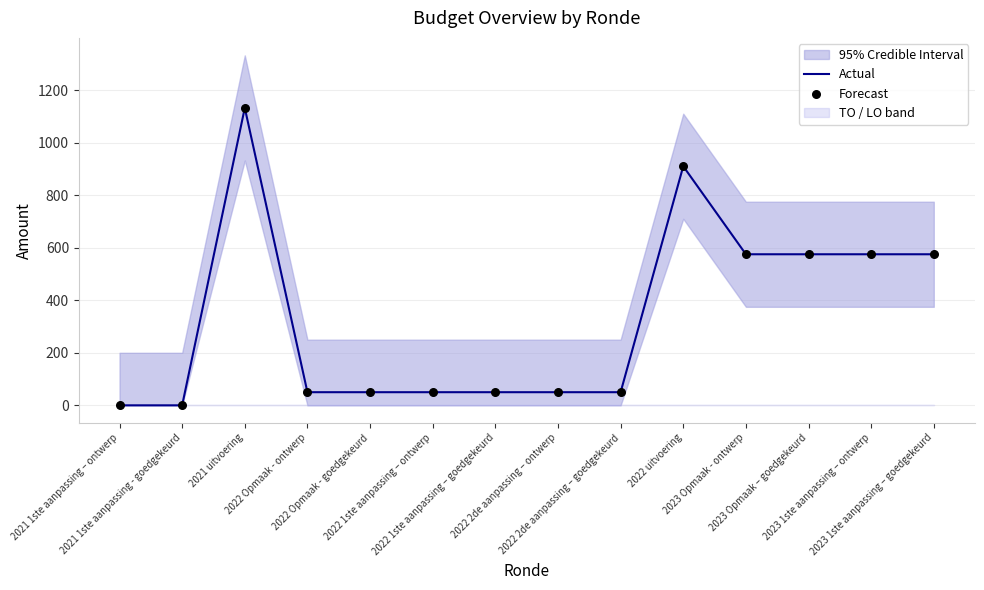

Which series reaches the maximum Y coordinate?

Actual